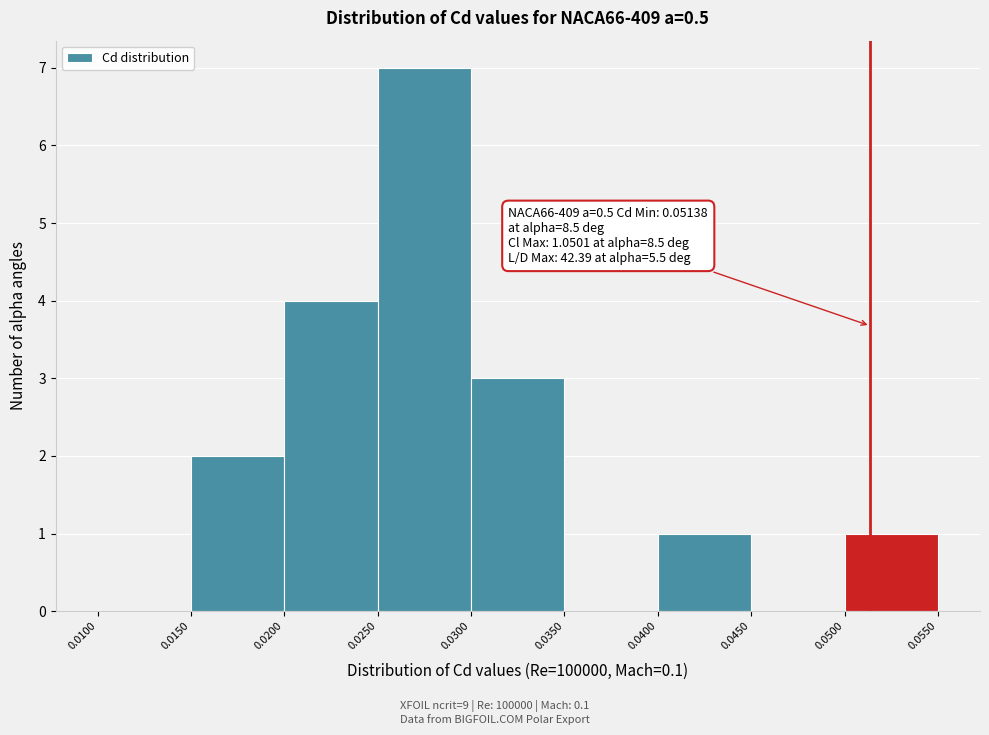

Which range on the x-axis has the tallest bar?

0.0250 to 0.0300